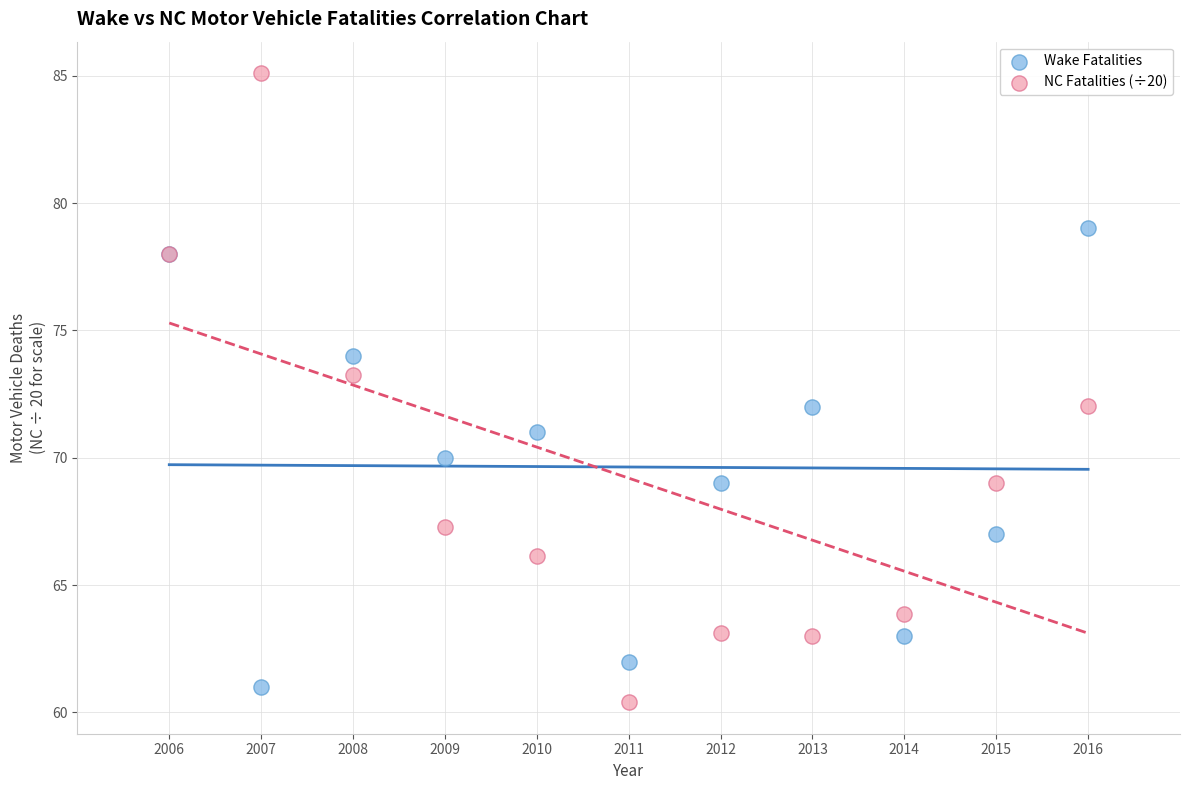

Which series has the largest Y range (max minus min)?

NC Fatalities (÷20)